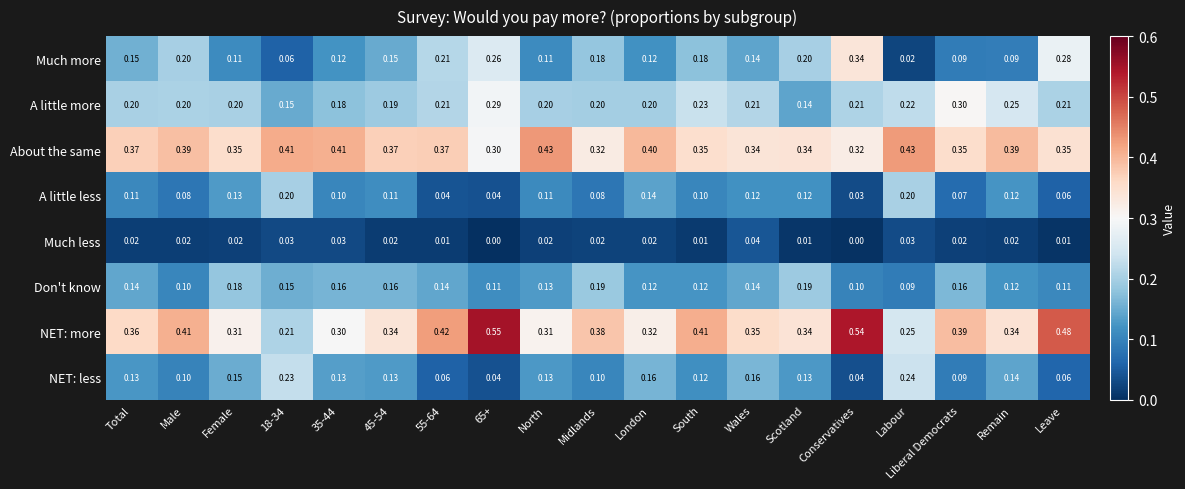

Which series has the largest total across all categories?

NET: more